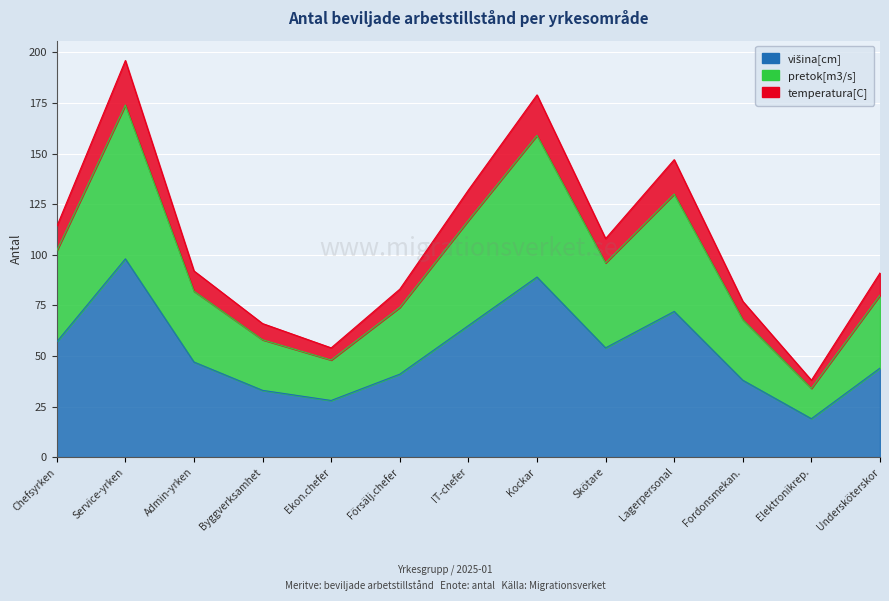

What are all the series names shown in the legend?

višina[cm], pretok[m3/s], temperatura[C]